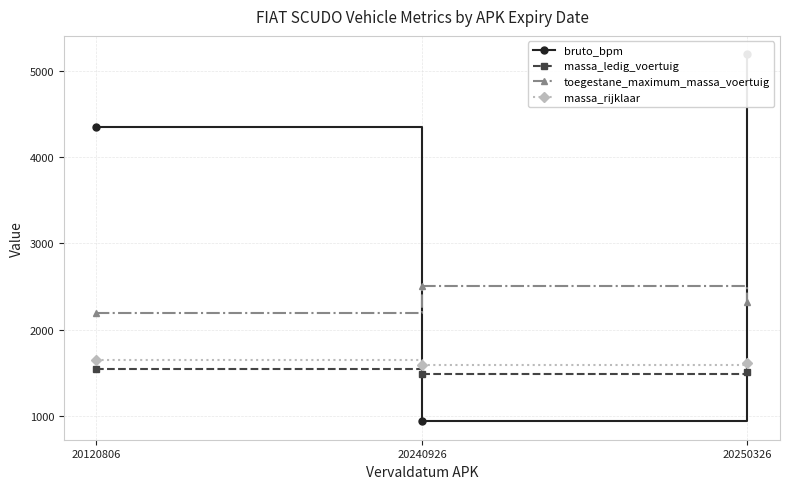

What are all the series names shown in the legend?

bruto_bpm, massa_ledig_voertuig, toegestane_maximum_massa_voertuig, massa_rijklaar